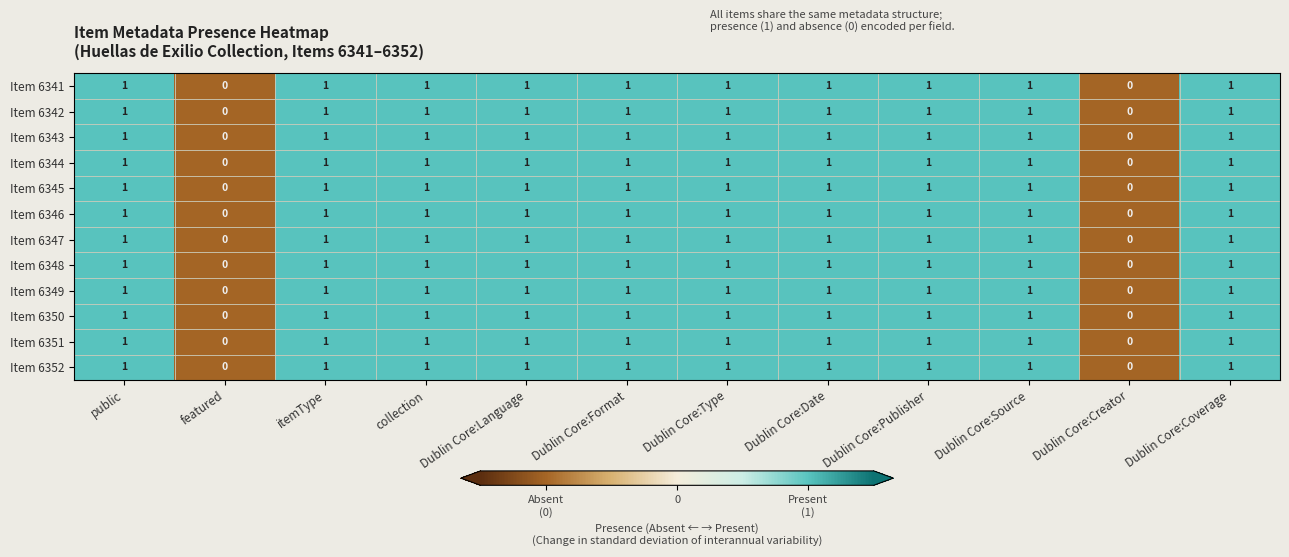

What is the sum of all Item 6352 values?

10